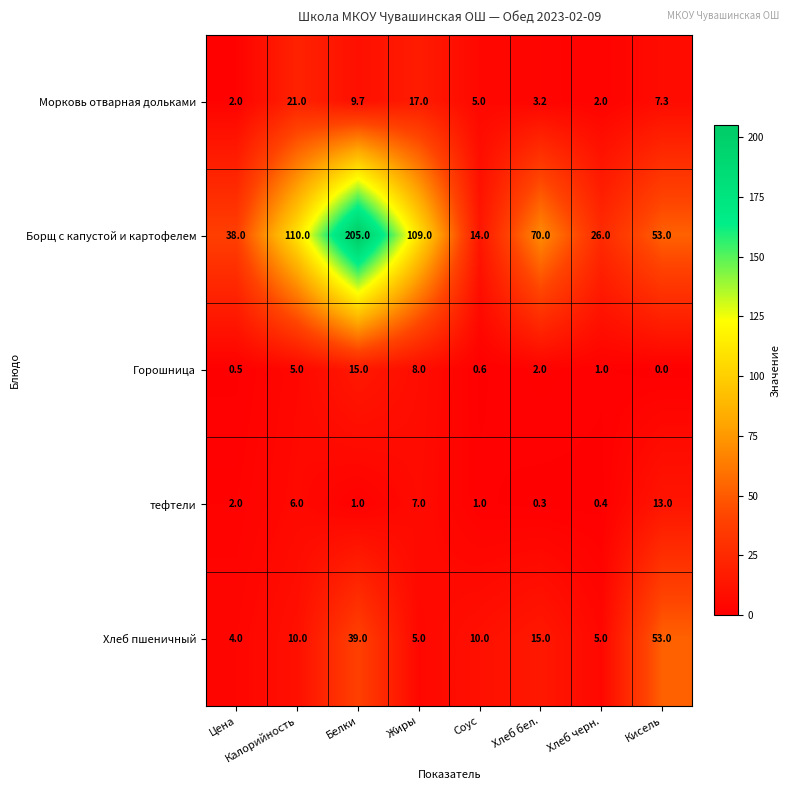

Is it true that Морковь отварная дольками equals 9.7 at Белки?

True